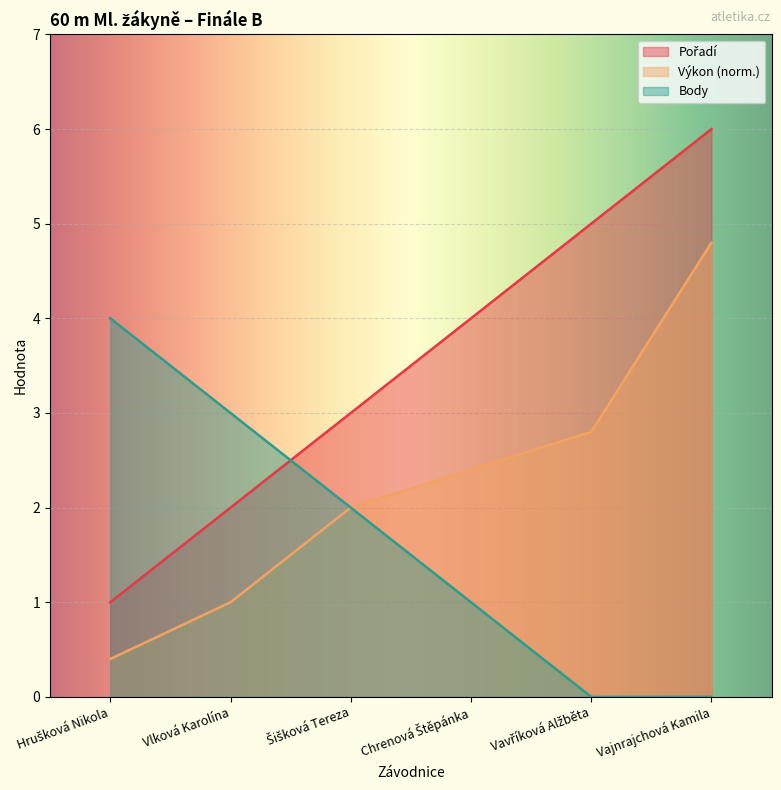

What is the average value of the Výkon series?

2.2